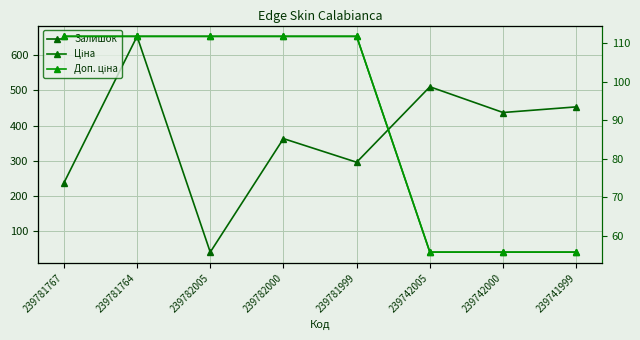

Read the Доп. ціна value at 239742005.

5585.0